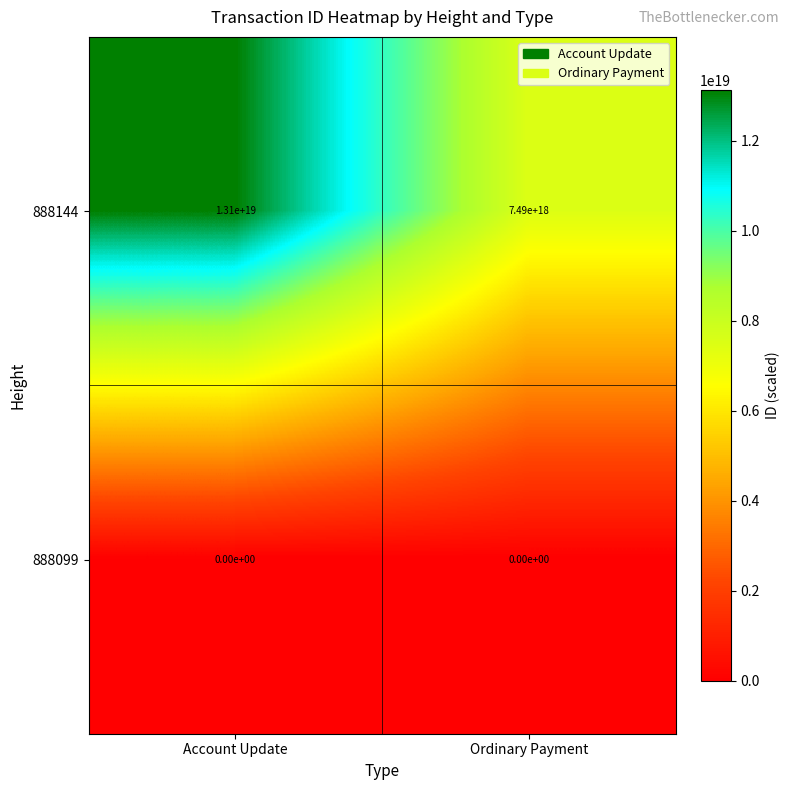

At which category is the sum across all series the highest?

Account Update